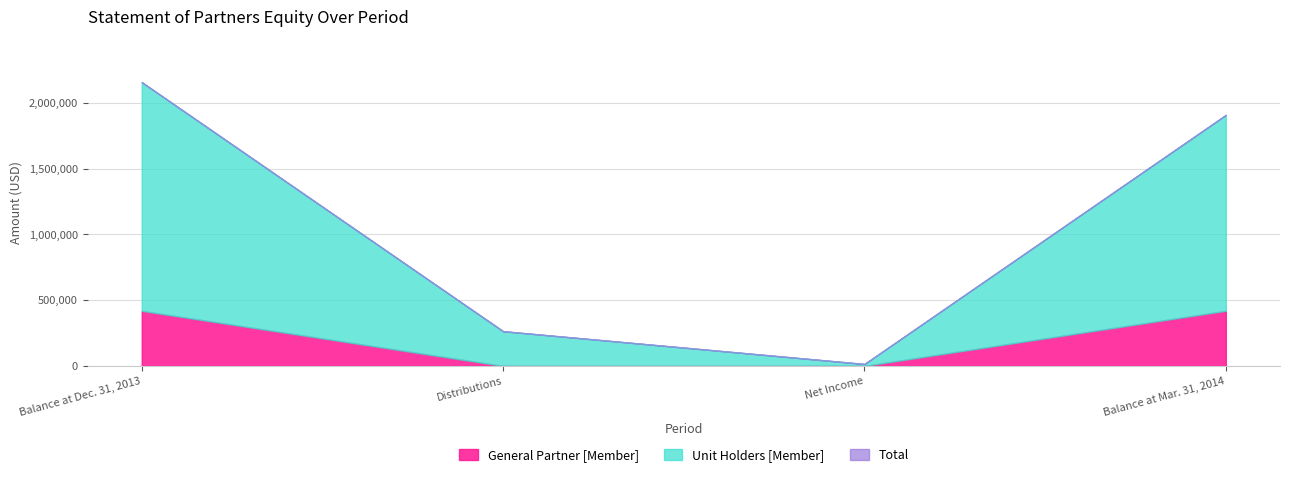

True or false: General Partner [Member] and Unit Holders [Member] intersect in this chart.

False